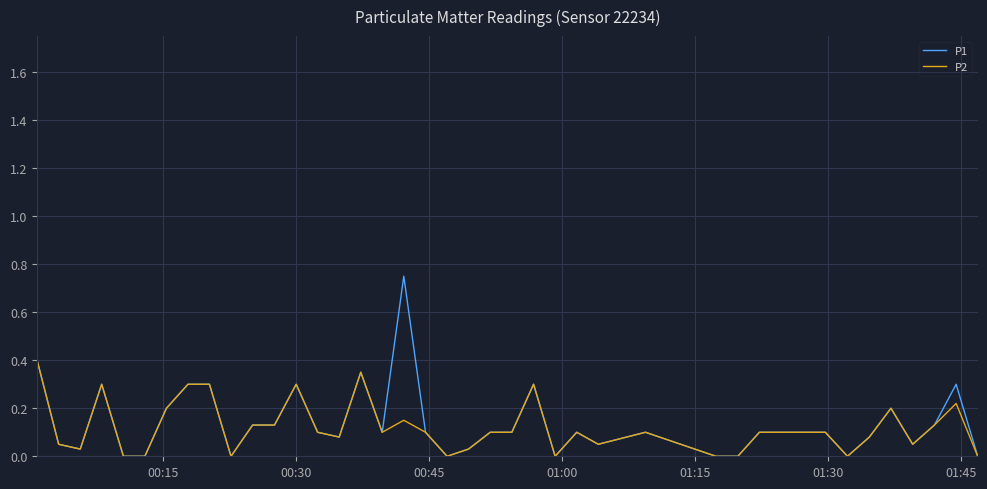

Which series has the largest range (max minus min)?

P1